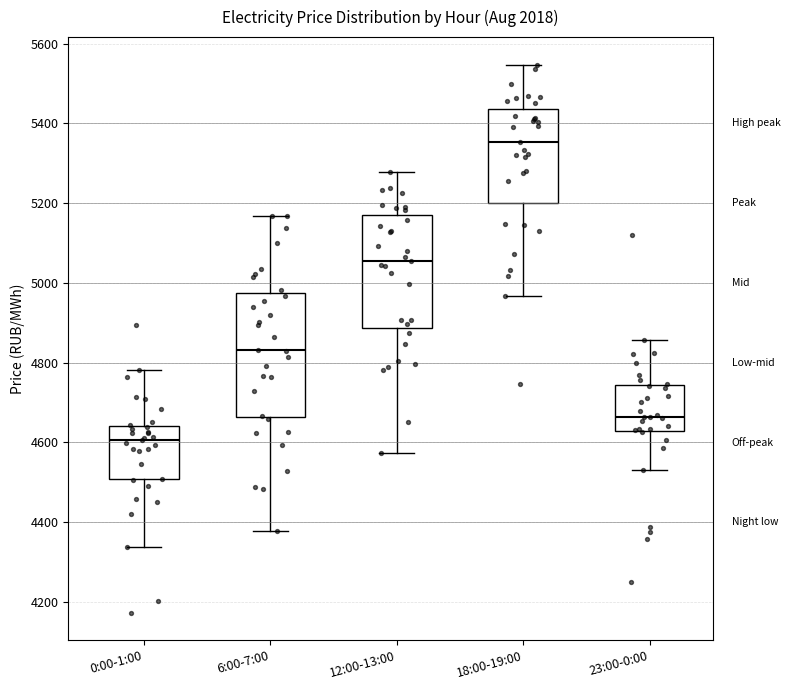

Comparing the boxes themselves (not the whiskers), which one is the tallest?

6:00-7:00